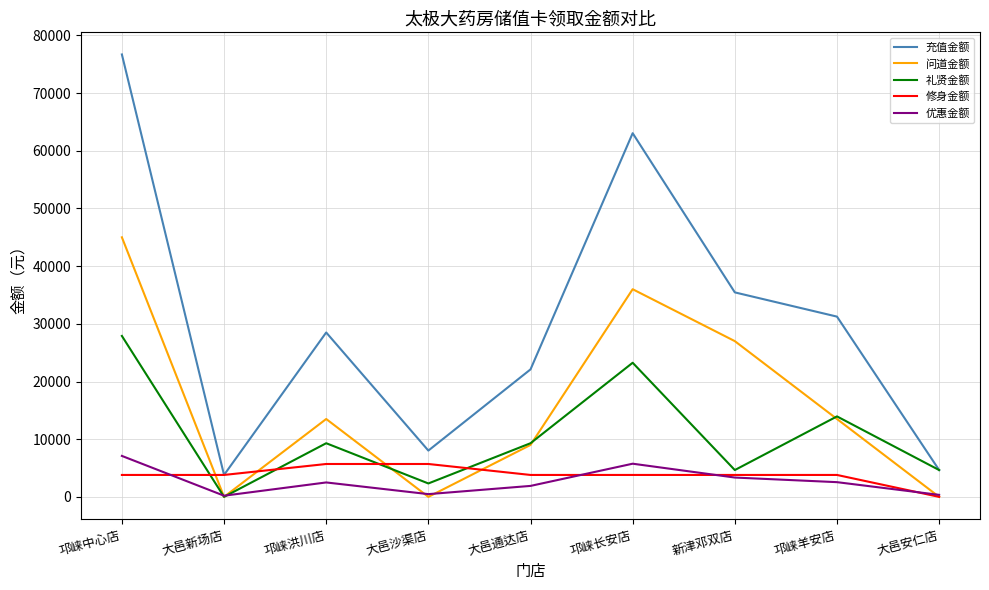

What is the sum of all 礼贤金额 values?

95325